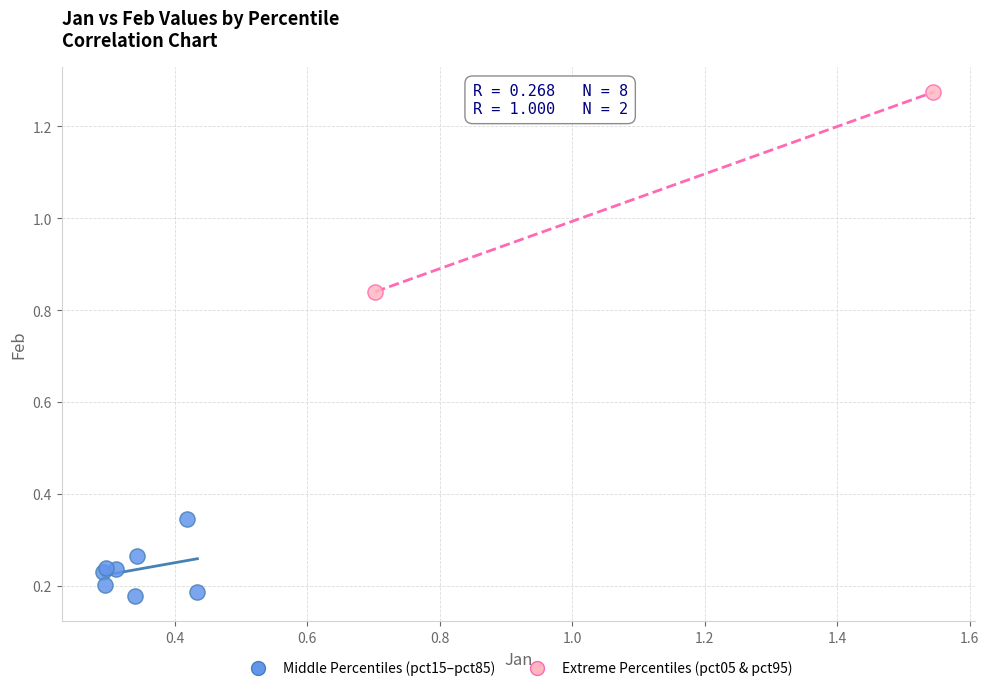

Which series has the widest spread of Y values?

Extreme Percentiles (pct05 & pct95)